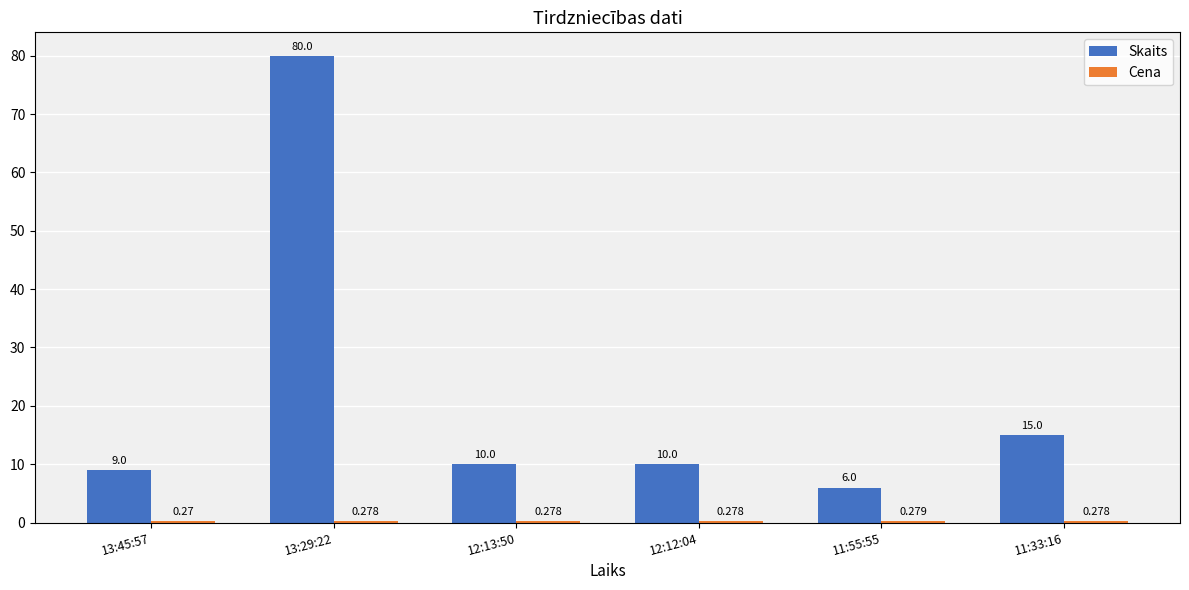

Which series has the largest total across all categories?

Skaits